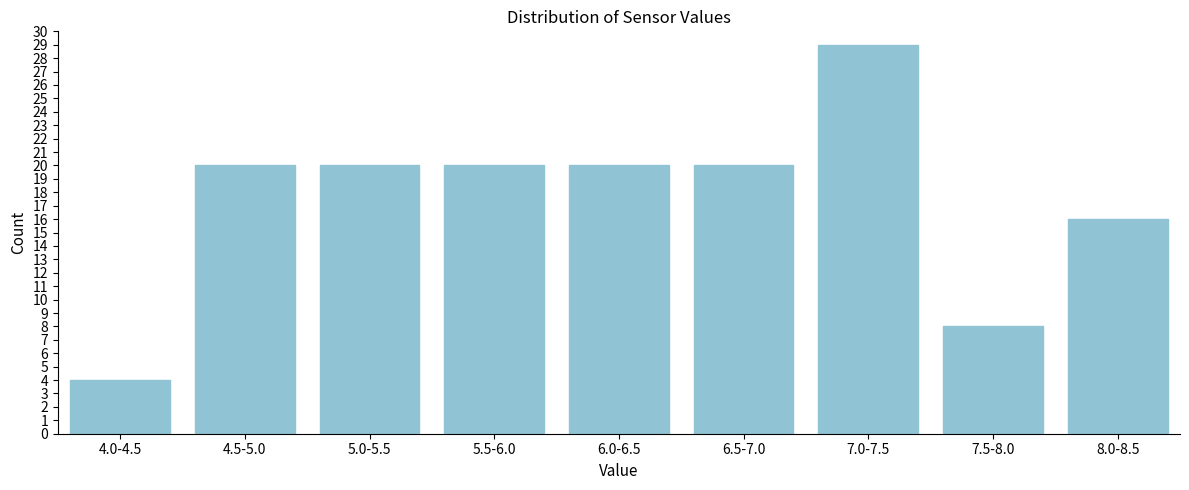

Reading left to right, transcribe all the data shown in this chart.

4.0-4.5=4	4.5-5.0=20	5.0-5.5=20	5.5-6.0=20	6.0-6.5=20	6.5-7.0=20	7.0-7.5=29	7.5-8.0=8	8.0-8.5=16